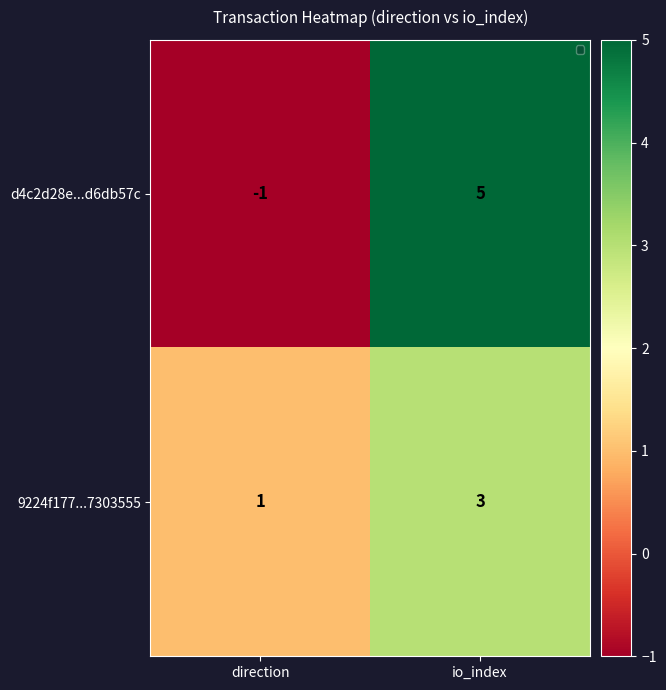

The d4c2d28e...d6db57c series shows -2 at direction. True or false?

False